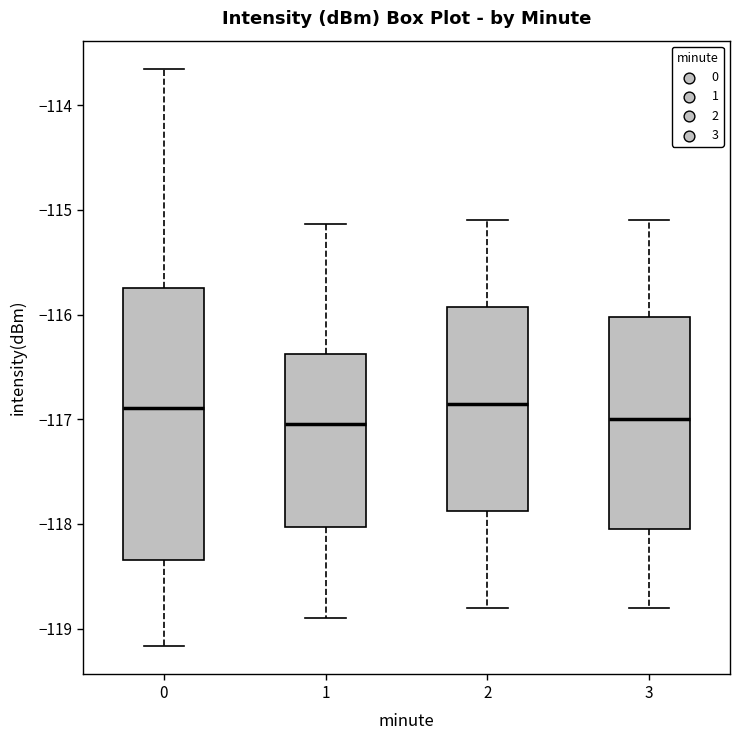

Reading left to right, transcribe this box plot: for each box, give where its median line is, the range the box spans, and where its two whiskers end, as read against the y-axis. The values are not printed on the chart, so give them approximately, as read against the axis.

0: median -116.9, box -118.3 to -115.7, whiskers -119.2 to -113.7
1: median -117.0, box -118.0 to -116.4, whiskers -118.9 to -115.1
2: median -116.8, box -117.9 to -115.9, whiskers -118.8 to -115.1
3: median -117.0, box -118.0 to -116.0, whiskers -118.8 to -115.1